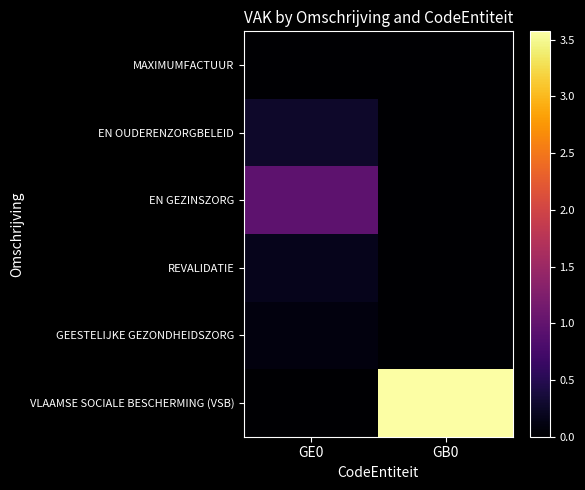

Reading left to right, transcribe all the data shown in this chart.

MAXIMUMFACTUUR: GE0=6974	GB0=0
EN OUDERENZORGBELEID: GE0=265215	GB0=0
EN GEZINSZORG: GE0=961225	GB0=0
REVALIDATIE: GE0=174786	GB0=0
GEESTELIJKE GEZONDHEIDSZORG: GE0=97576	GB0=0
VLAAMSE SOCIALE BESCHERMING (VSB): GE0=0	GB0=3572730